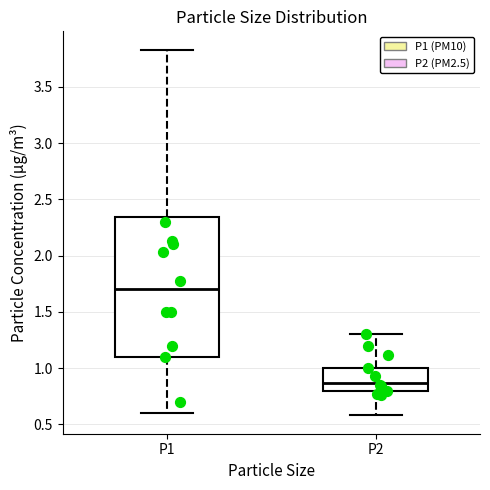

Which box is the tallest, from its lower edge to its upper edge?

P1